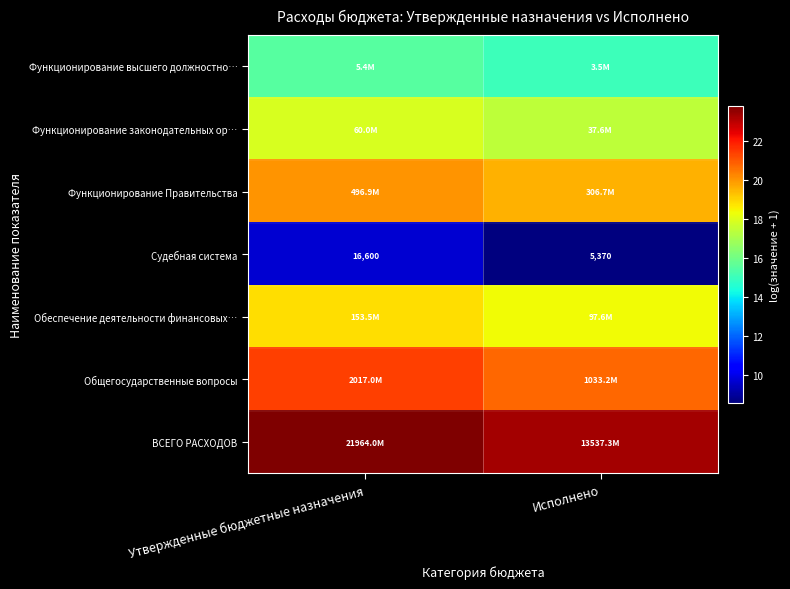

How many data points in Судебная система are less than 16600?

1